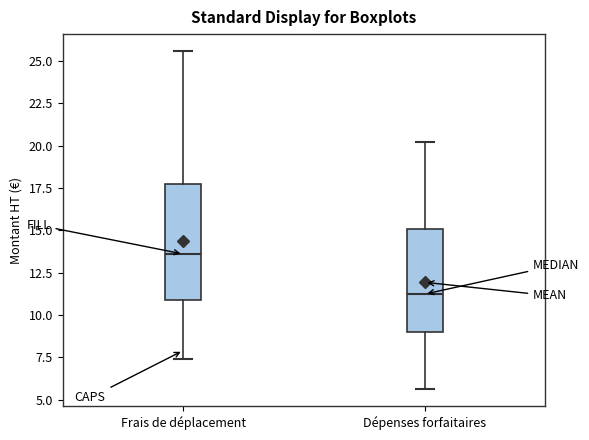

Comparing the boxes themselves (not the whiskers), which one is the tallest?

Frais de déplacement